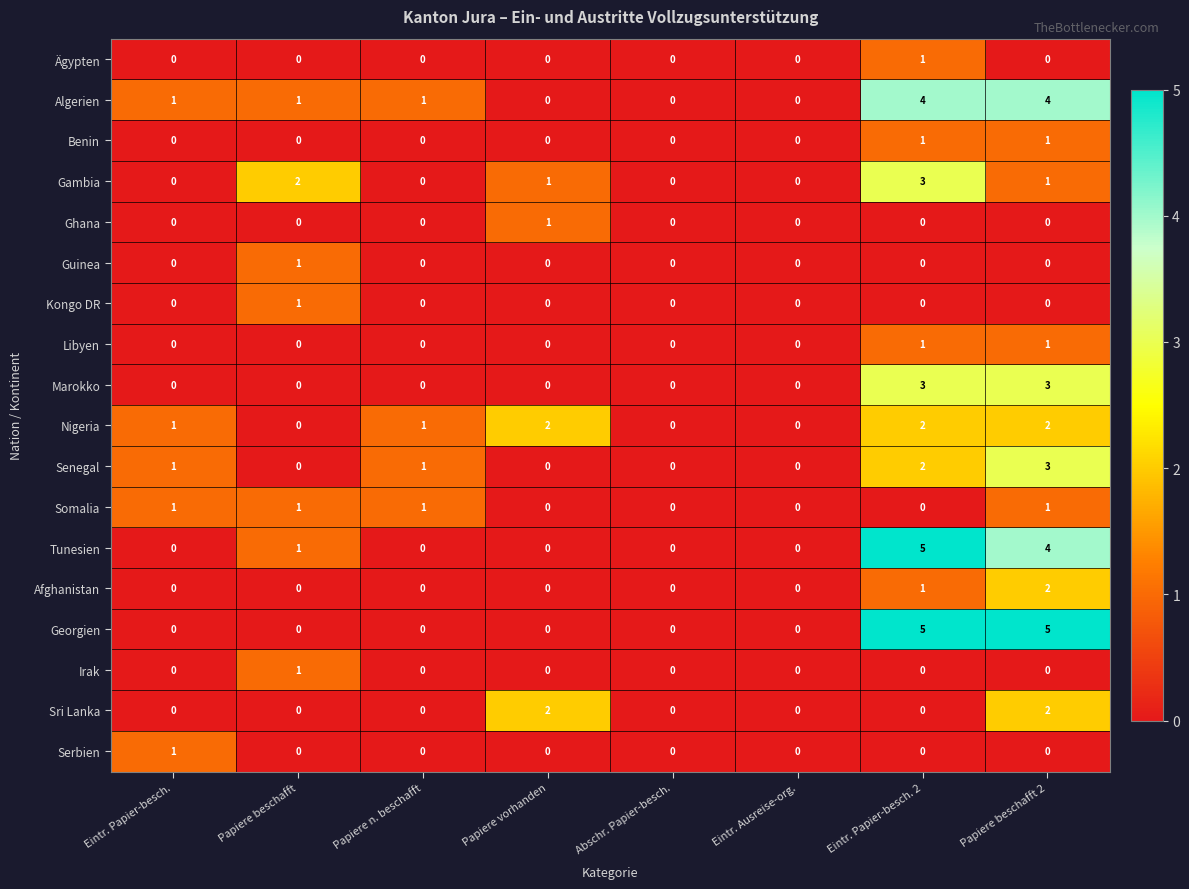

True or false: Ghana has a value of -1 at Papiere n. beschafft.

False